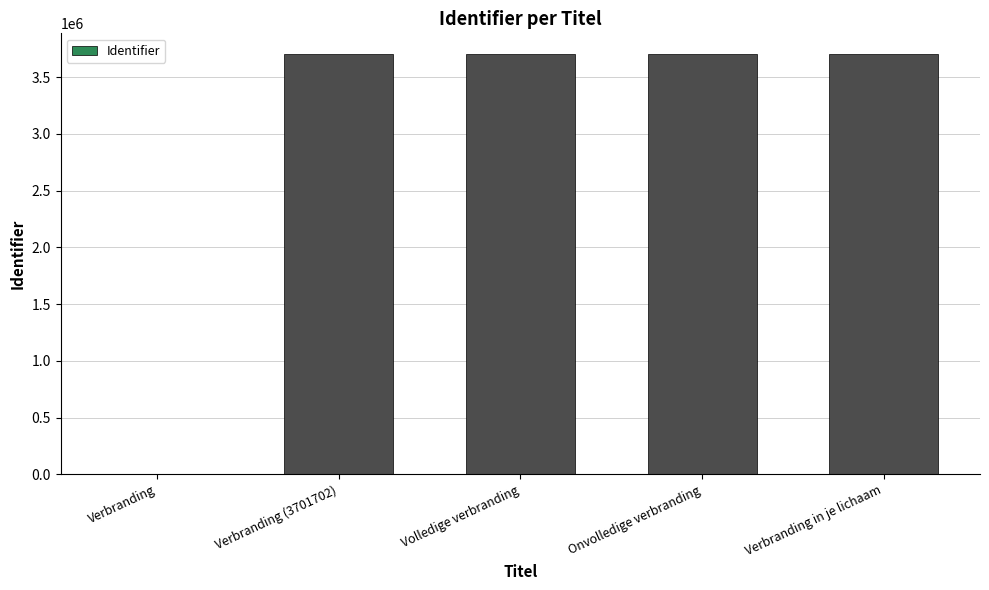

Are the bars horizontal?

No